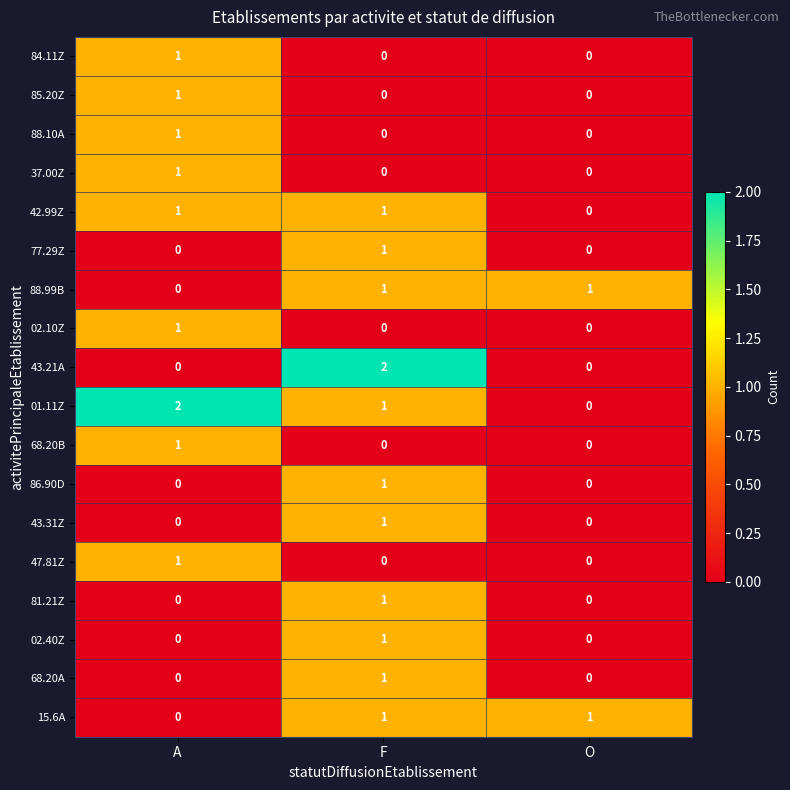

The 88.99B series shows 0 at A. True or false?

True